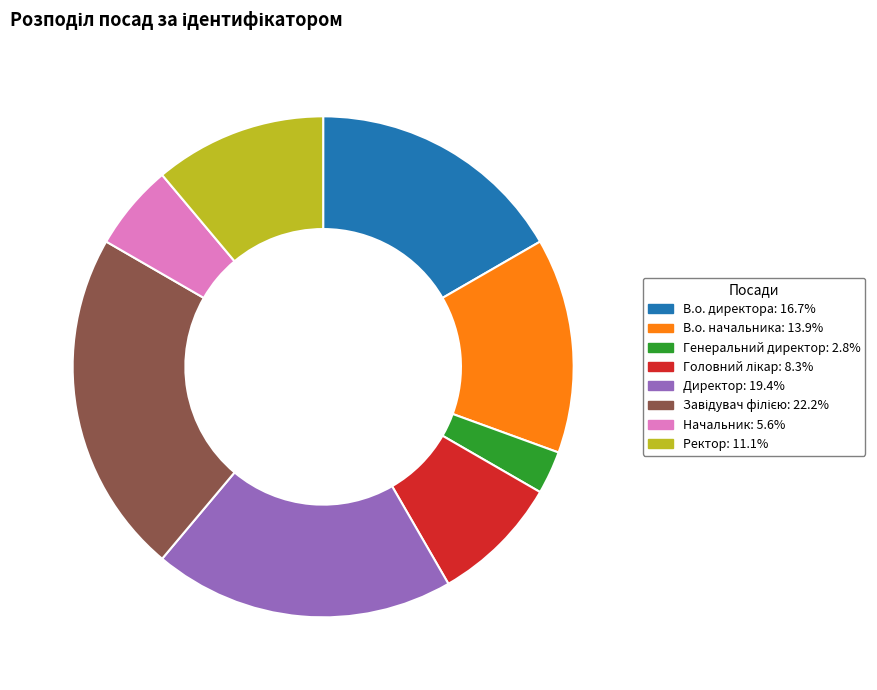

What is the ratio of the value at Директор: 19.4% to the value at Начальник: 5.6%?

3.5